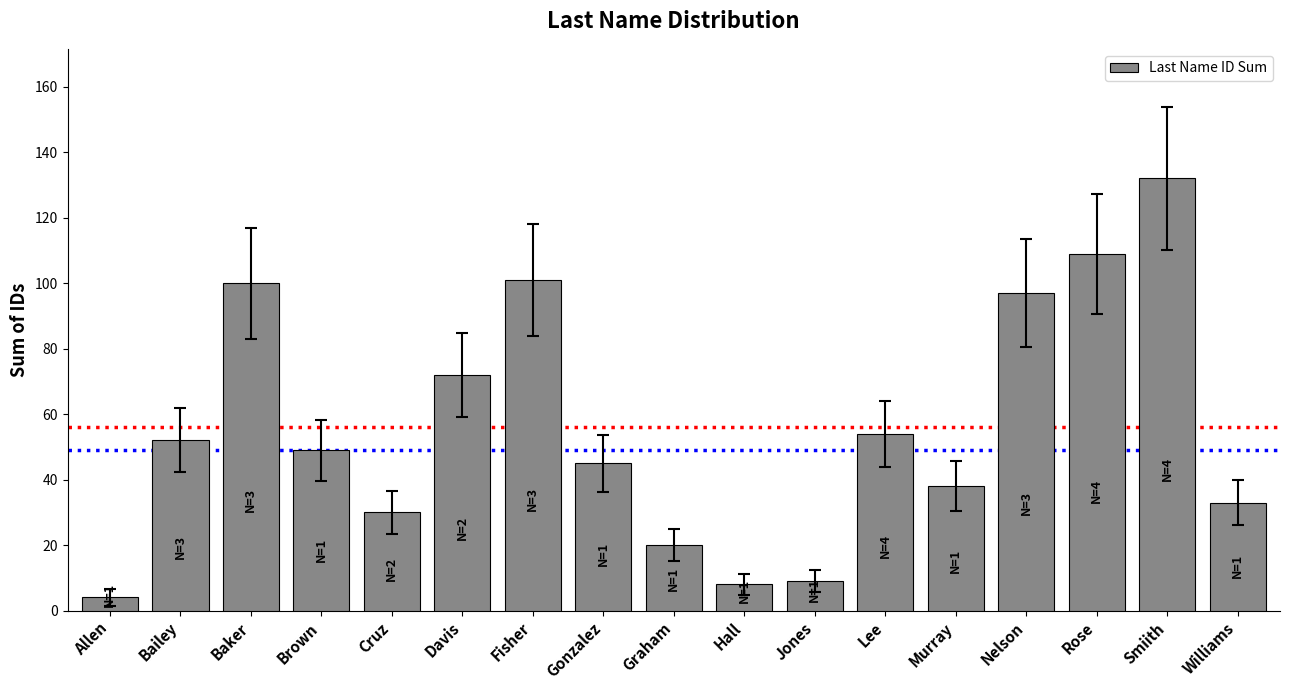

Between Williams and Davis, which is larger?

Davis